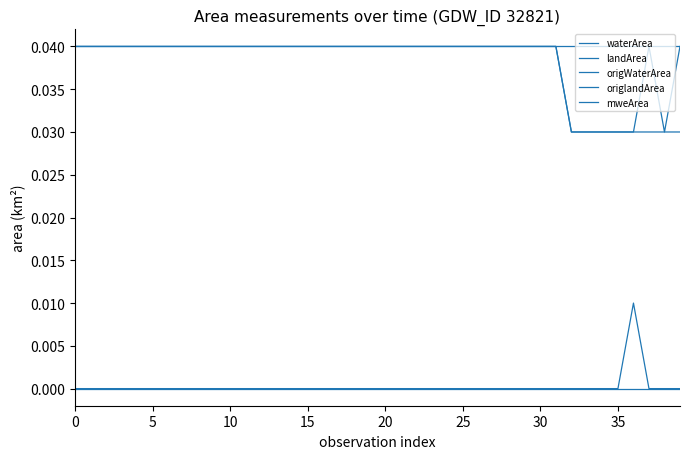

Count the landArea values in the range 0 to 1.

40